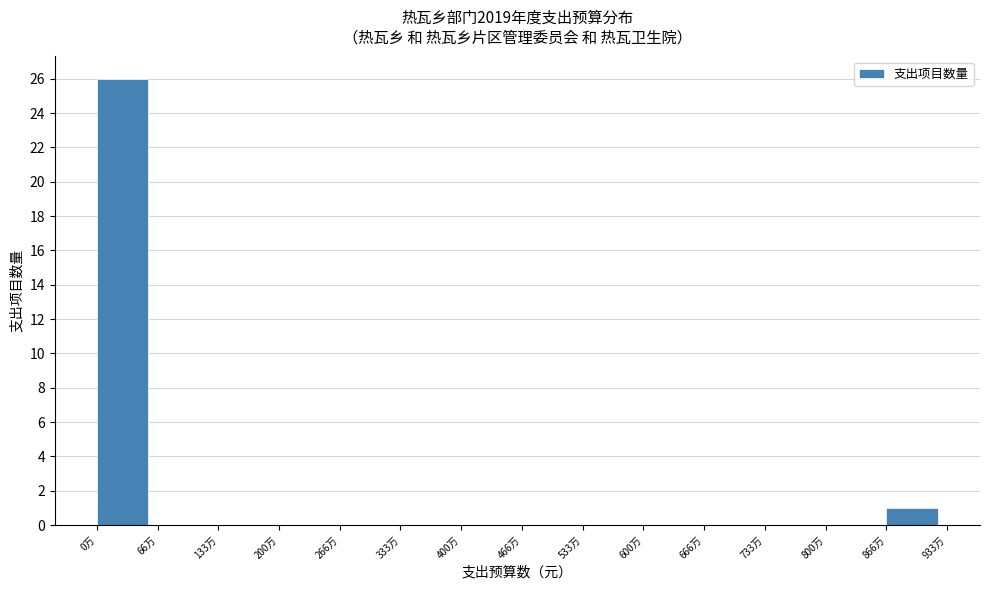

Reading right to left, transcribe all the data shown in this chart.

866万=1	800万=0	733万=0	666万=0	600万=0	533万=0	466万=0	400万=0	333万=0	266万=0	200万=0	133万=0	66万=0	0万=26